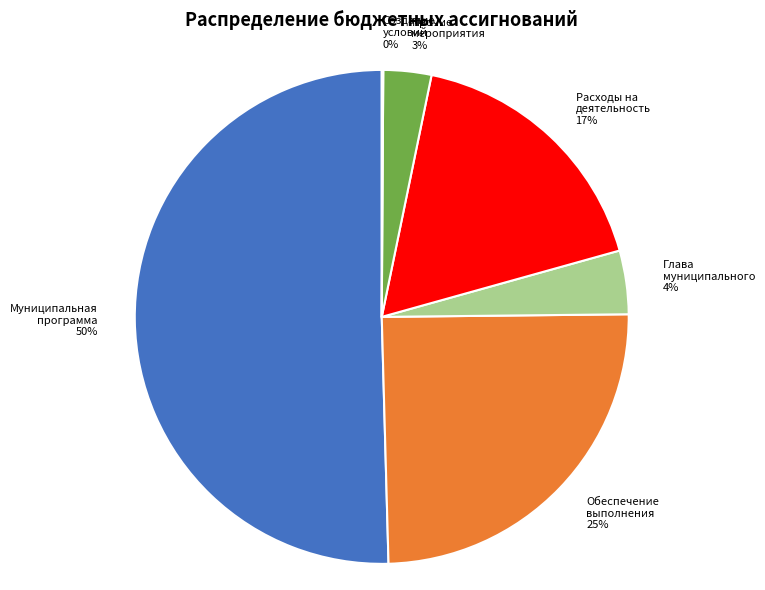

What is the ratio of the value at Глава муниципального to the value at Прочие мероприятия?

1.3